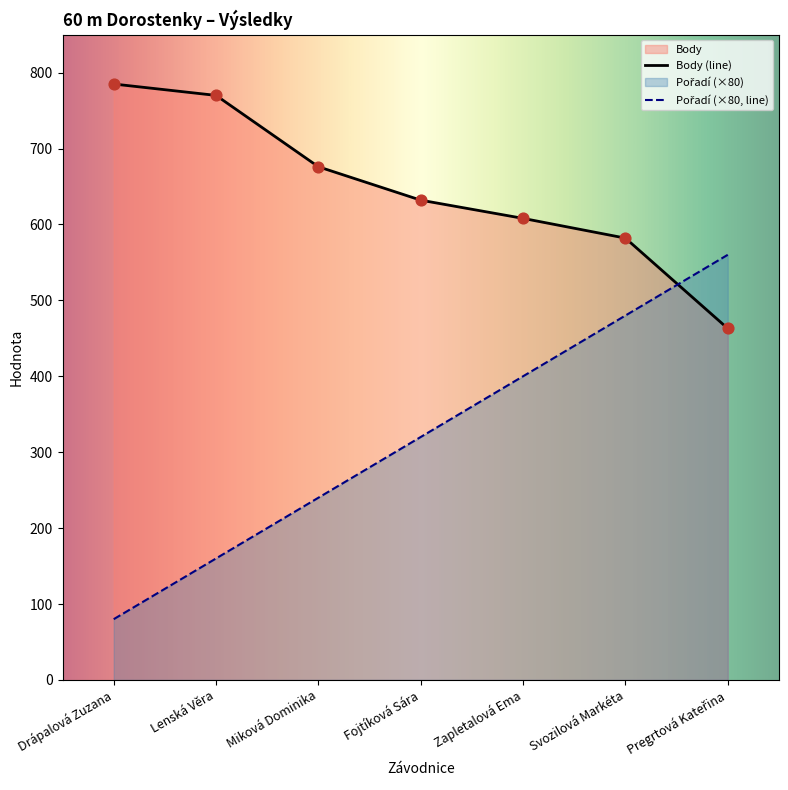

What are all the series names shown in the legend?

Pořadí, Body